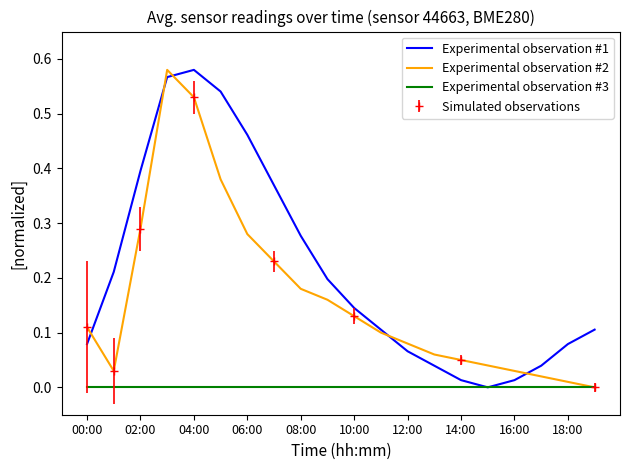

Is it true that Experimental observation #1 equals 0.4 at 02:00?

True